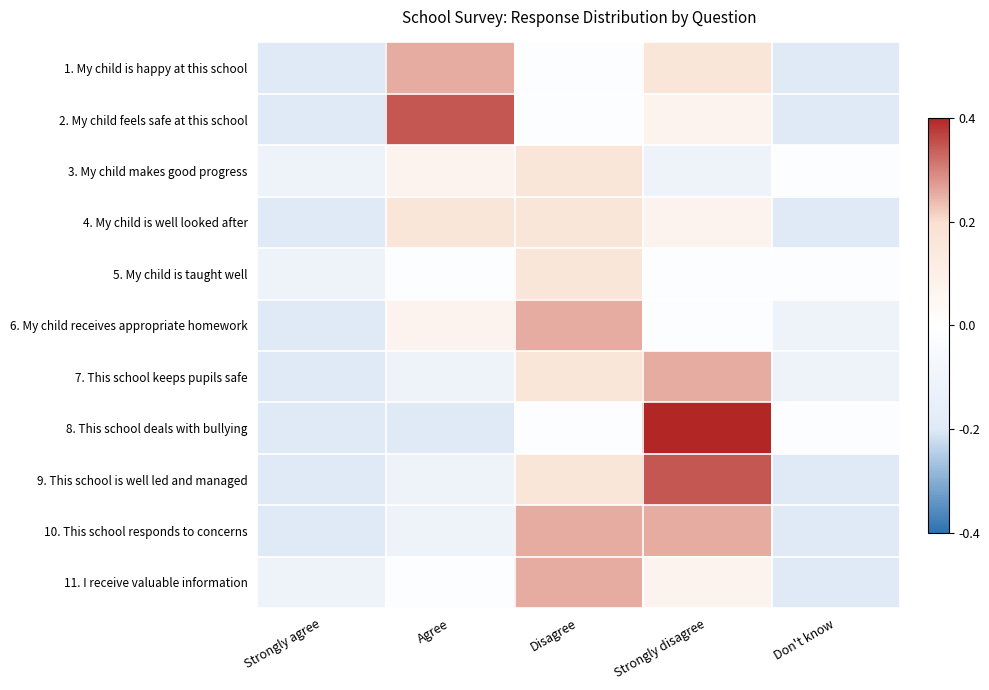

Reading right to left, transcribe all the data shown in this chart.

1. My child is happy at this school: Don't know=-0.2	Strongly disagree=0.2	Disagree=-0.0	Agree=0.3	Strongly agree=-0.2
2. My child feels safe at this school: Don't know=-0.2	Strongly disagree=0.1	Disagree=-0.0	Agree=0.3	Strongly agree=-0.2
3. My child makes good progress: Don't know=-0.0	Strongly disagree=-0.1	Disagree=0.2	Agree=0.1	Strongly agree=-0.1
4. My child is well looked after: Don't know=-0.2	Strongly disagree=0.1	Disagree=0.2	Agree=0.2	Strongly agree=-0.2
5. My child is taught well: Don't know=-0.0	Strongly disagree=-0.0	Disagree=0.2	Agree=-0.0	Strongly agree=-0.1
6. My child receives appropriate homework: Don't know=-0.1	Strongly disagree=-0.0	Disagree=0.3	Agree=0.1	Strongly agree=-0.2
7. This school keeps pupils safe: Don't know=-0.1	Strongly disagree=0.3	Disagree=0.2	Agree=-0.1	Strongly agree=-0.2
8. This school deals with bullying: Don't know=-0.0	Strongly disagree=0.4	Disagree=-0.0	Agree=-0.2	Strongly agree=-0.2
9. This school is well led and managed: Don't know=-0.2	Strongly disagree=0.3	Disagree=0.2	Agree=-0.1	Strongly agree=-0.2
10. This school responds to concerns: Don't know=-0.2	Strongly disagree=0.3	Disagree=0.3	Agree=-0.1	Strongly agree=-0.2
11. I receive valuable information: Don't know=-0.2	Strongly disagree=0.1	Disagree=0.3	Agree=-0.0	Strongly agree=-0.1